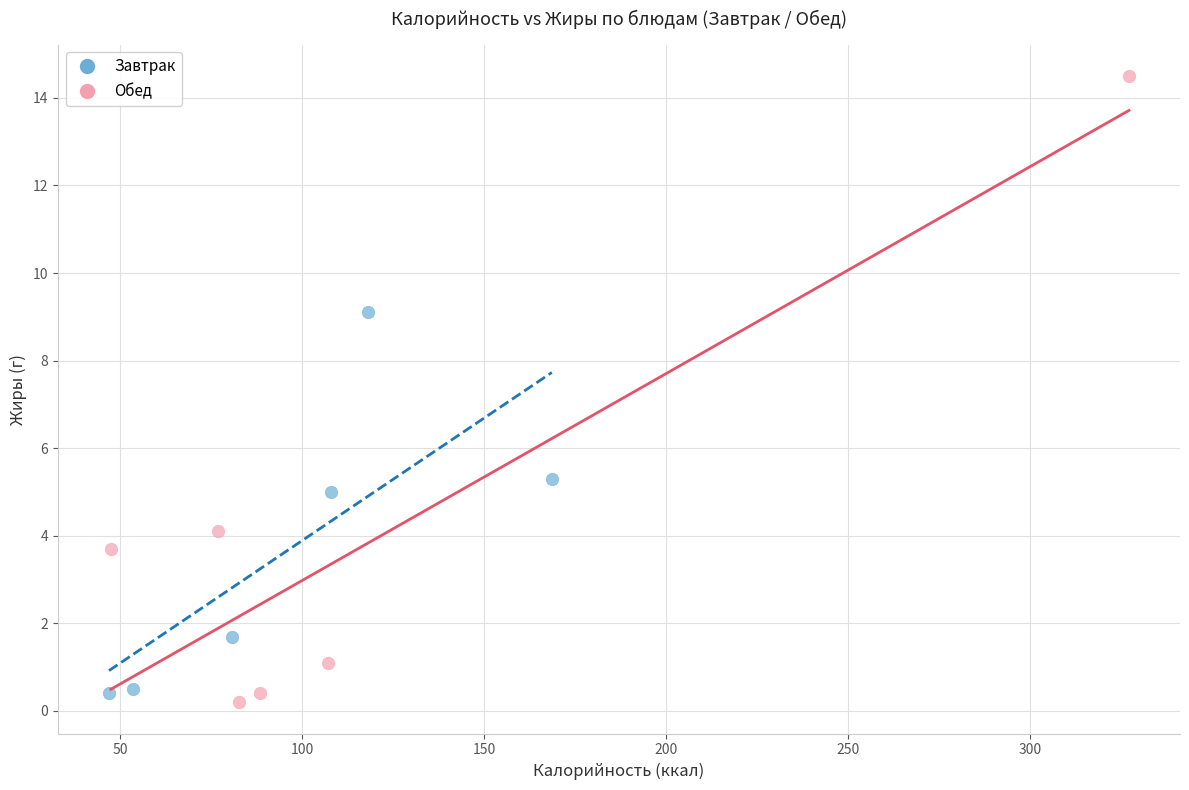

Which series contains the highest Y value?

Обед